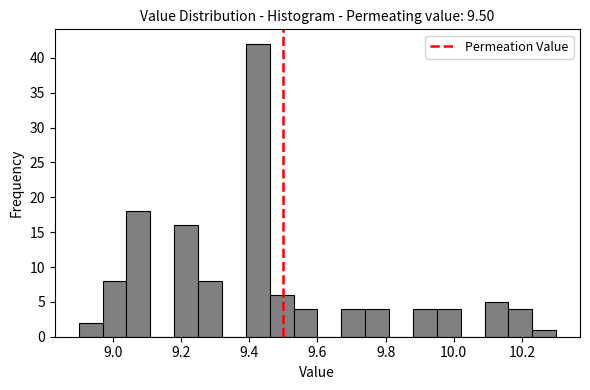

Read against the x-axis, roughly where is the centre of the tallest bar?

9.42